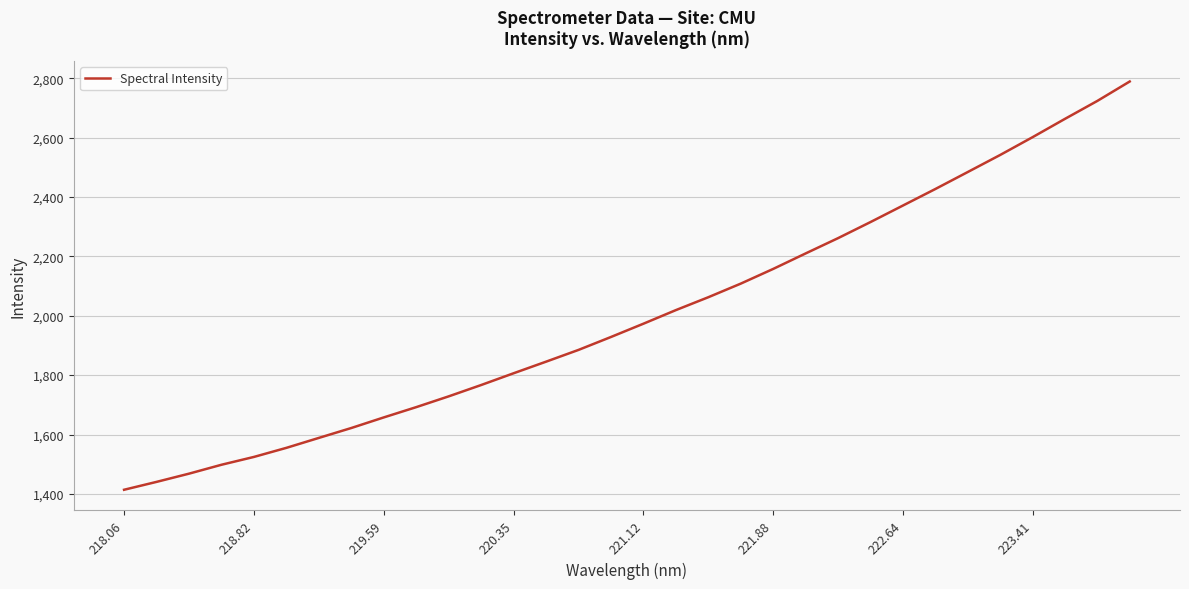

What is the maximum value shown in the chart?

2789.0